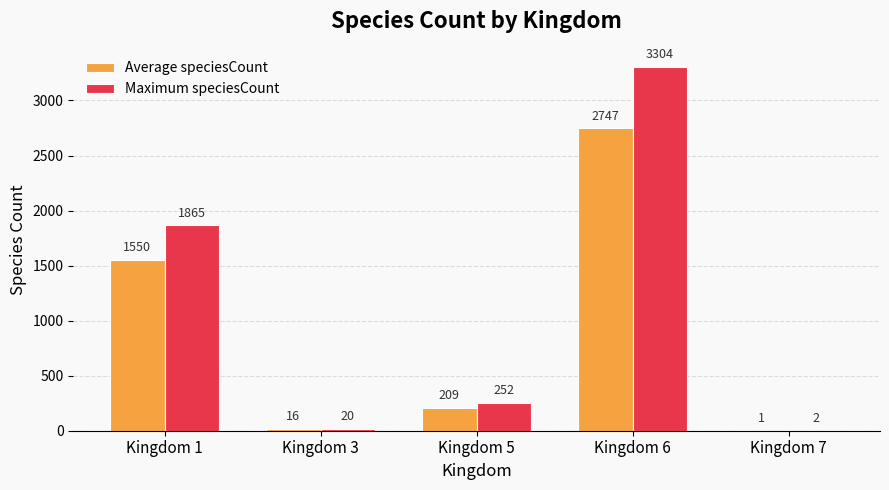

At which category is the sum across all series the highest?

Kingdom 6